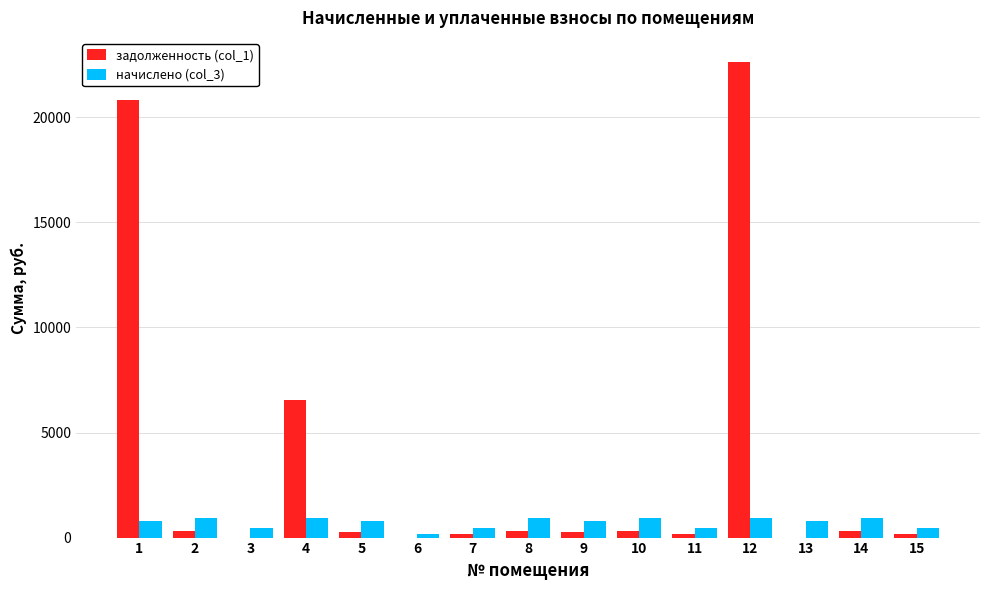

What is the maximum value shown in the chart?

22648.0